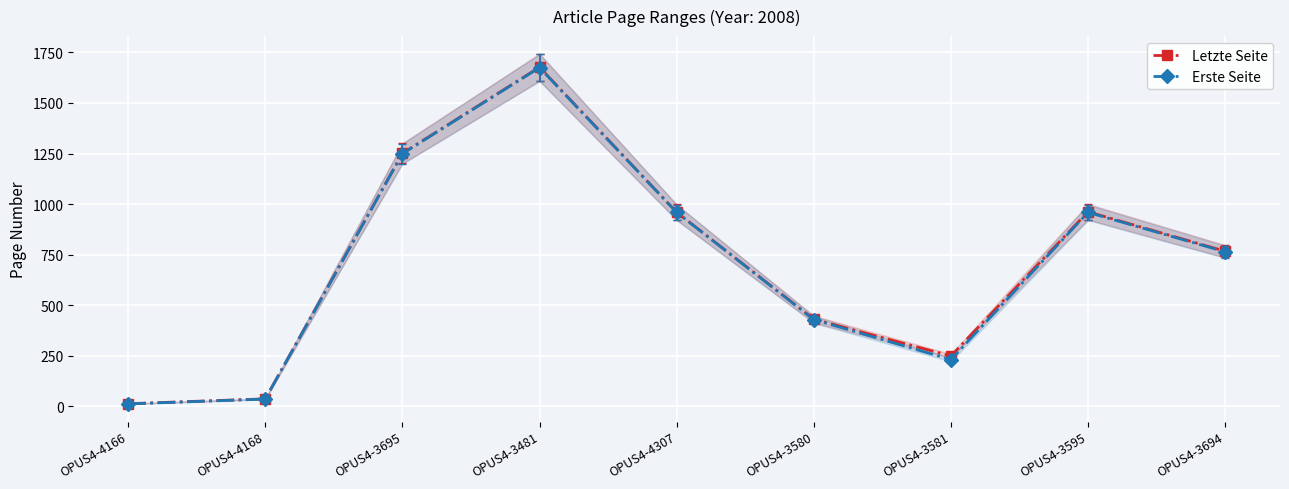

List the labels in order of Letzte Seite value, largest first.

OPUS4-3481, OPUS4-3695, OPUS4-3595, OPUS4-4307, OPUS4-3694, OPUS4-3580, OPUS4-3581, OPUS4-4168, OPUS4-4166